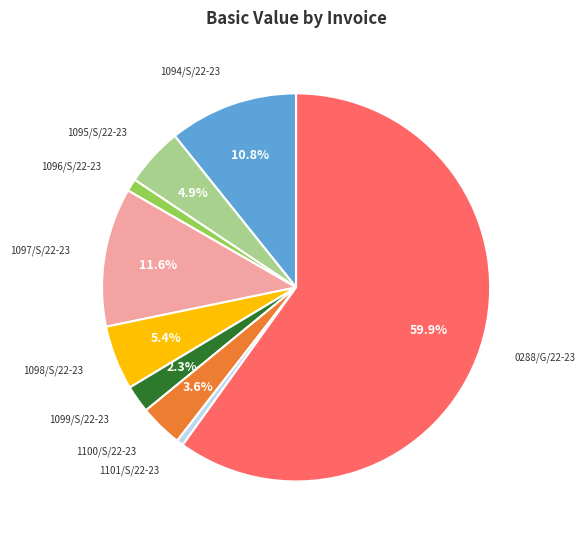

Is there any slice that represents more than half of the pie?

Yes